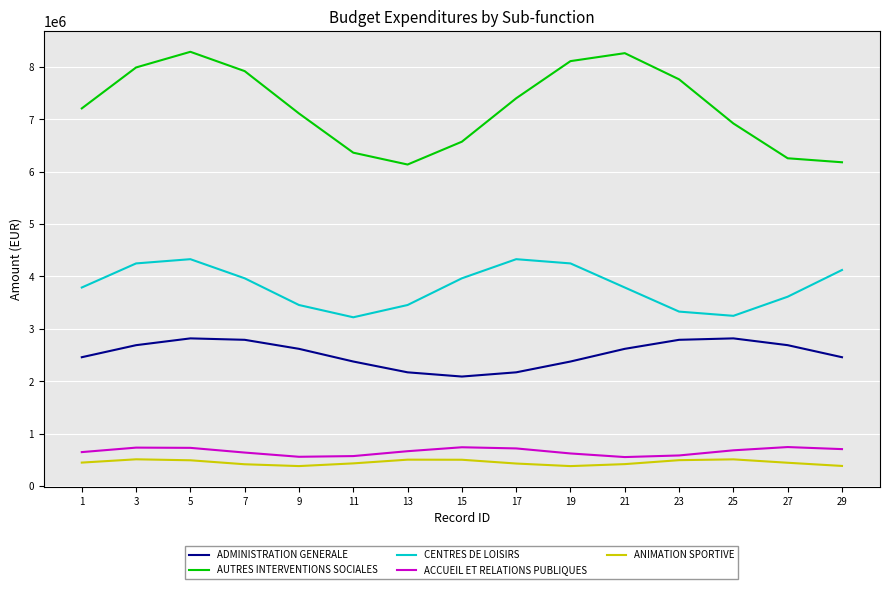

Which series has the widest spread of values?

AUTRES INTERVENTIONS SOCIALES